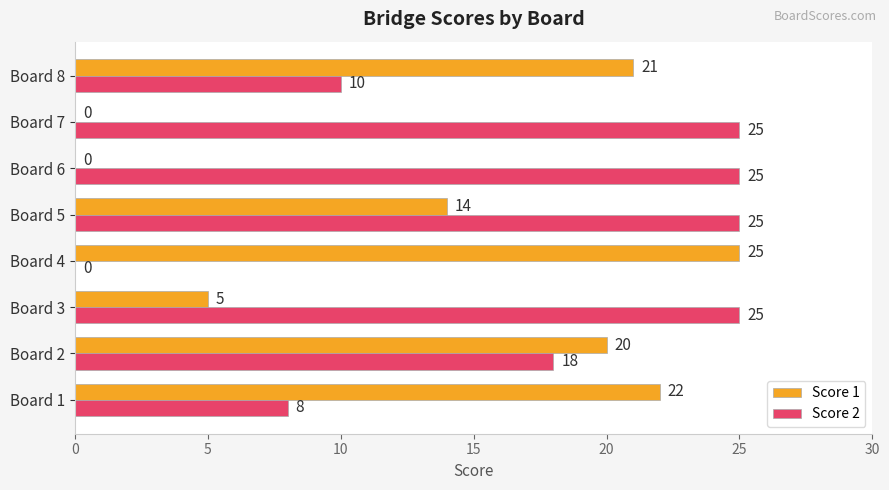

What is the maximum value shown in the chart?

25